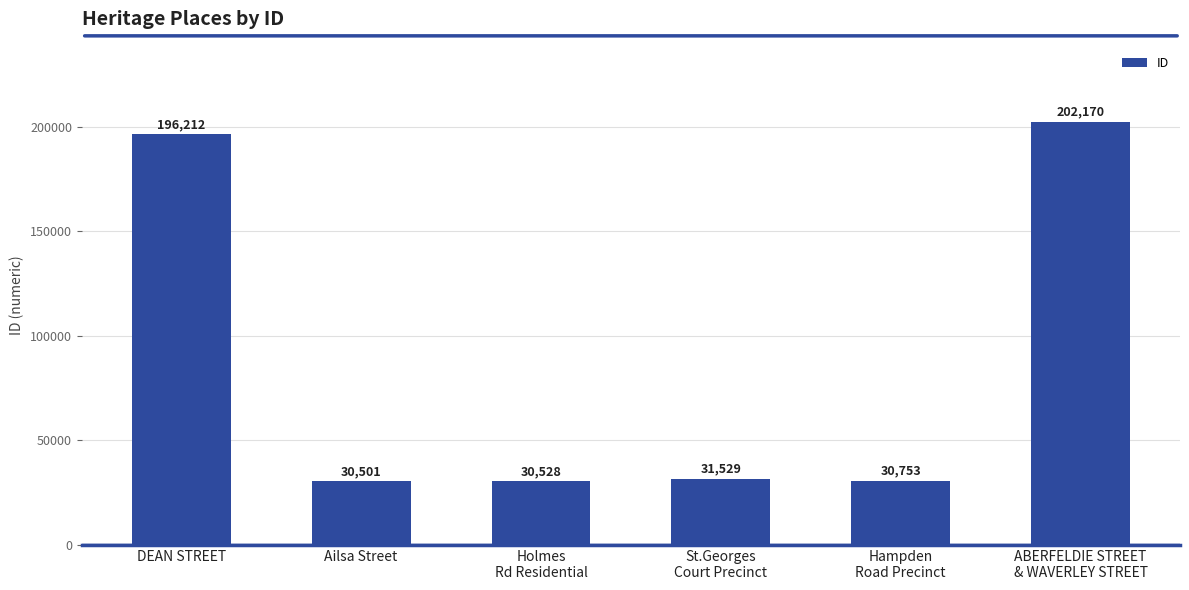

Where does the data first go above 31529?

DEAN STREET